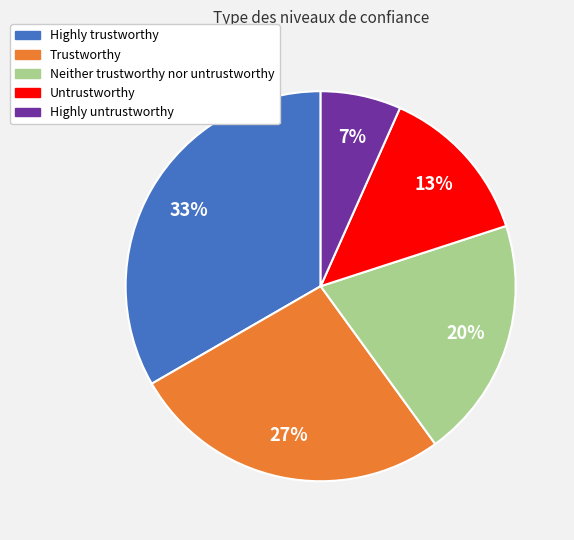

Does Untrustworthy represent more than half of the total?

No